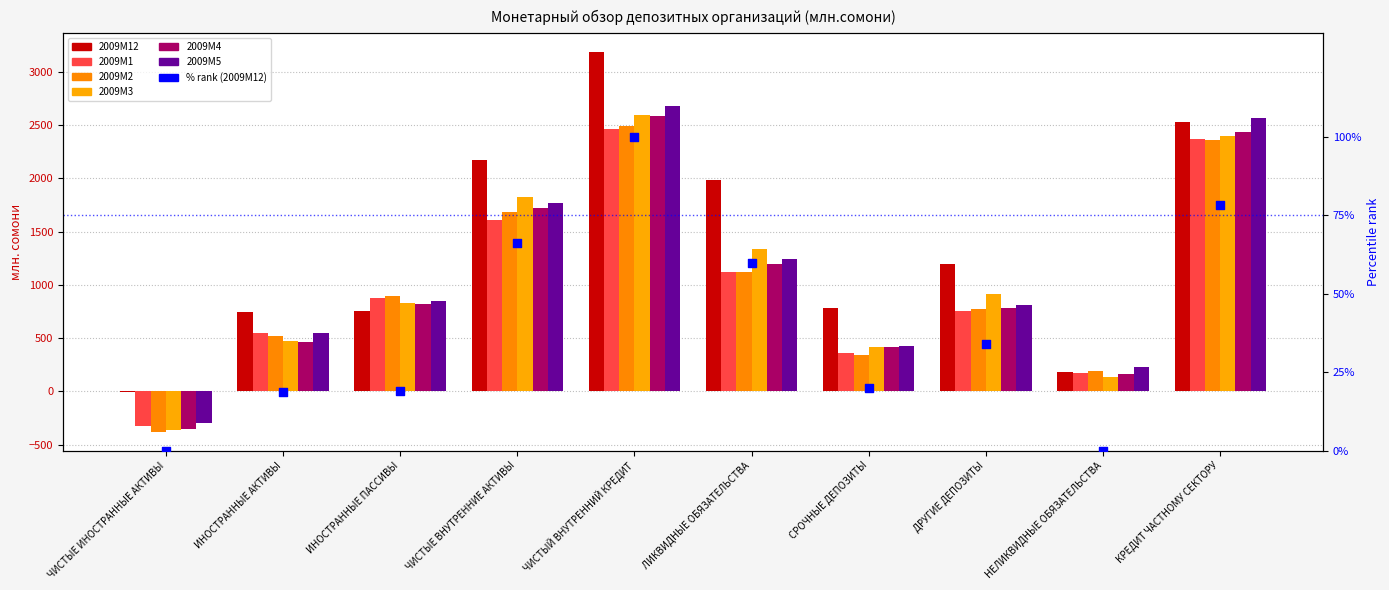

At how many categories does at least one series exceed 68?

9